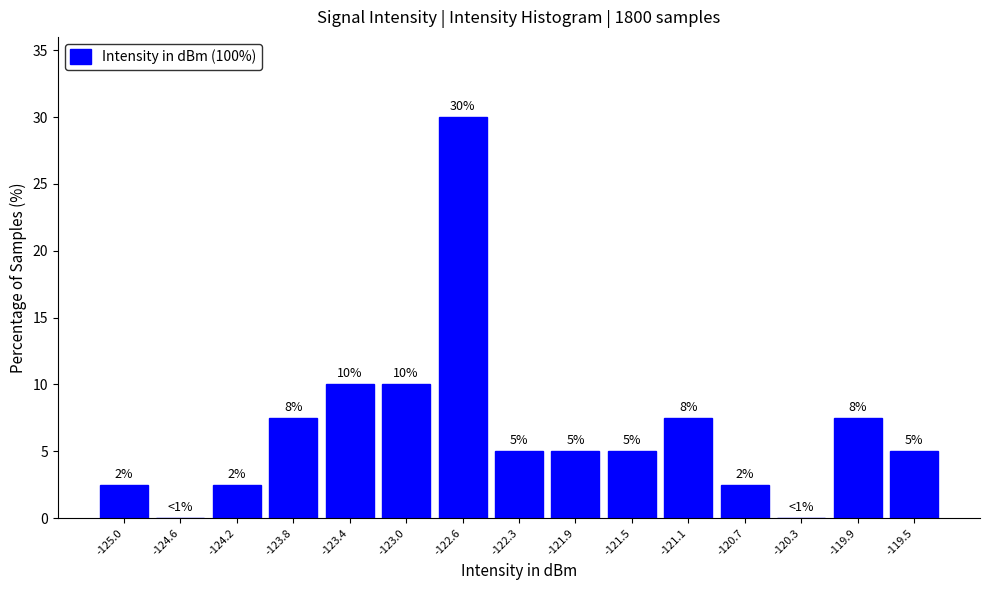

Over which range of the x-axis is the bar tallest?

-122.85 to -122.45